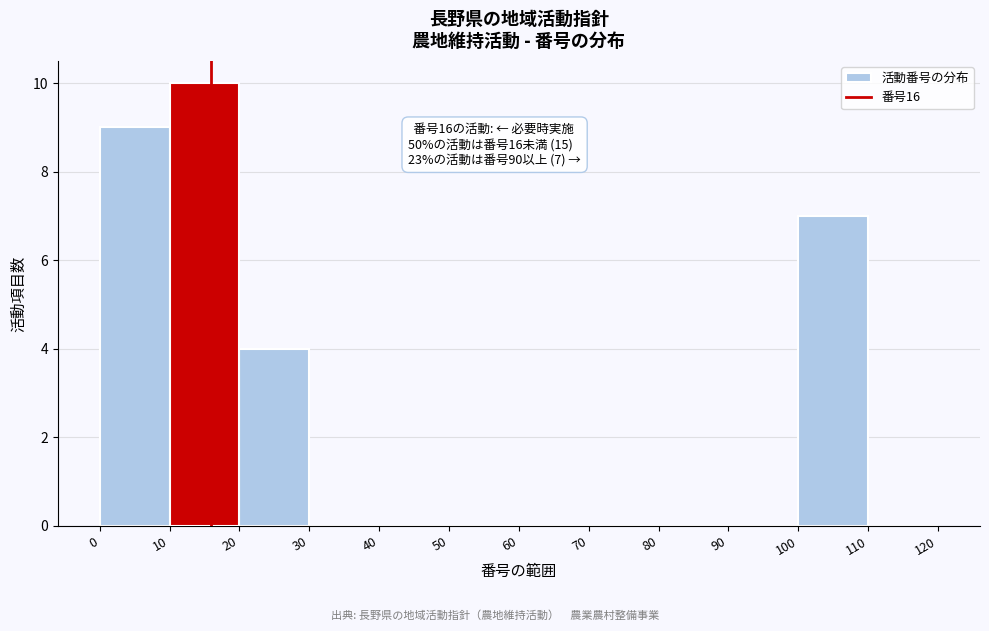

Which range on the x-axis has the tallest bar?

10 to 20